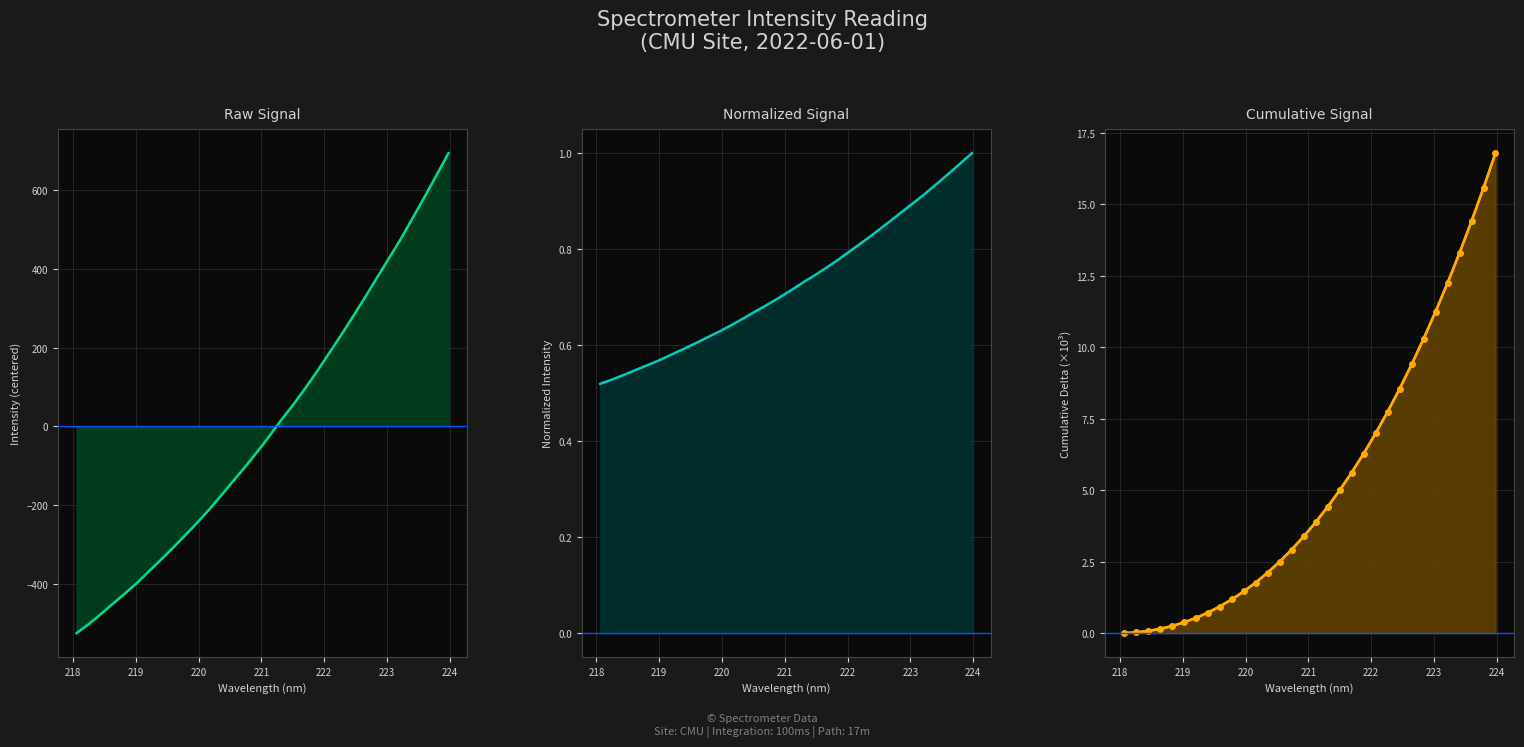

Is it true that Raw Signal equals -94.3 at 9?

False